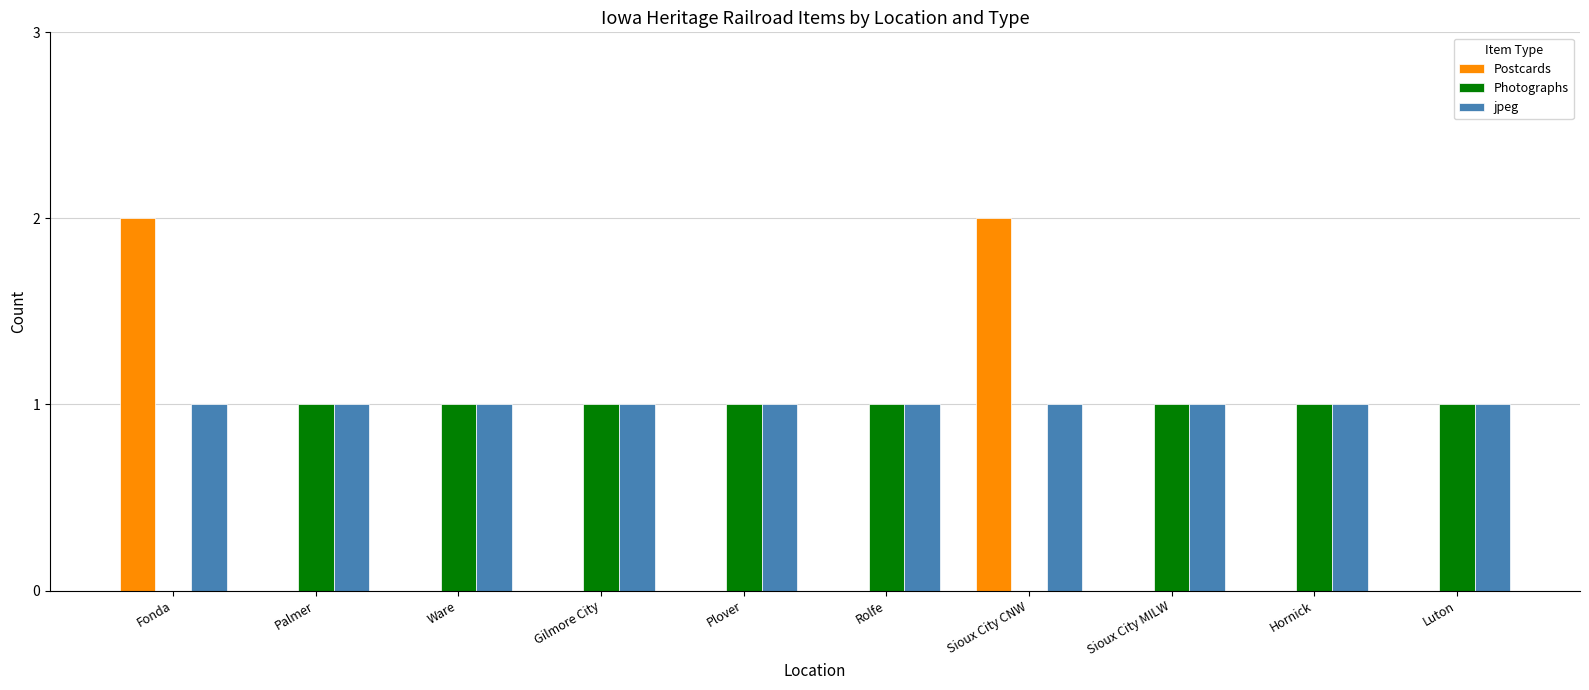

Reading left to right, what are all the values shown in this chart?

Postcards: Fonda=2	Palmer=0	Ware=0	Gilmore City=0	Plover=0	Rolfe=0	Sioux City CNW=2	Sioux City MILW=0	Hornick=0	Luton=0
Photographs: Fonda=0	Palmer=1	Ware=1	Gilmore City=1	Plover=1	Rolfe=1	Sioux City CNW=0	Sioux City MILW=1	Hornick=1	Luton=1
jpeg: Fonda=1	Palmer=1	Ware=1	Gilmore City=1	Plover=1	Rolfe=1	Sioux City CNW=1	Sioux City MILW=1	Hornick=1	Luton=1